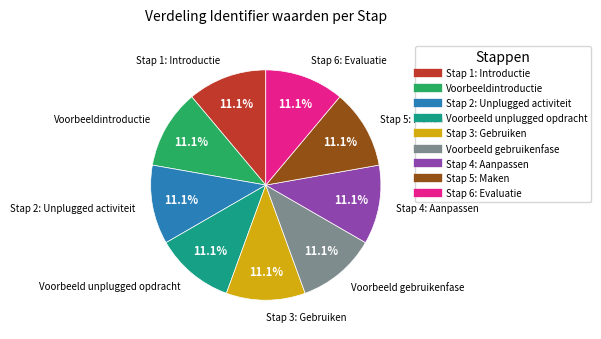

Is Voorbeeld gebruikenfase the majority of the pie?

No